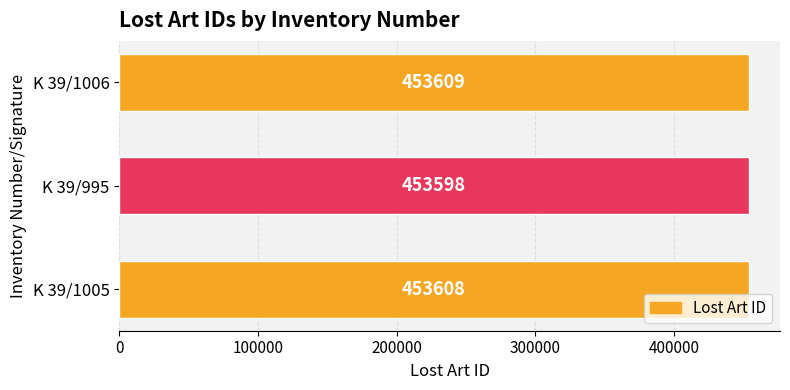

Reading bottom to top, extract all data points from this chart.

K 39/1005=453608	K 39/995=453598	K 39/1006=453609